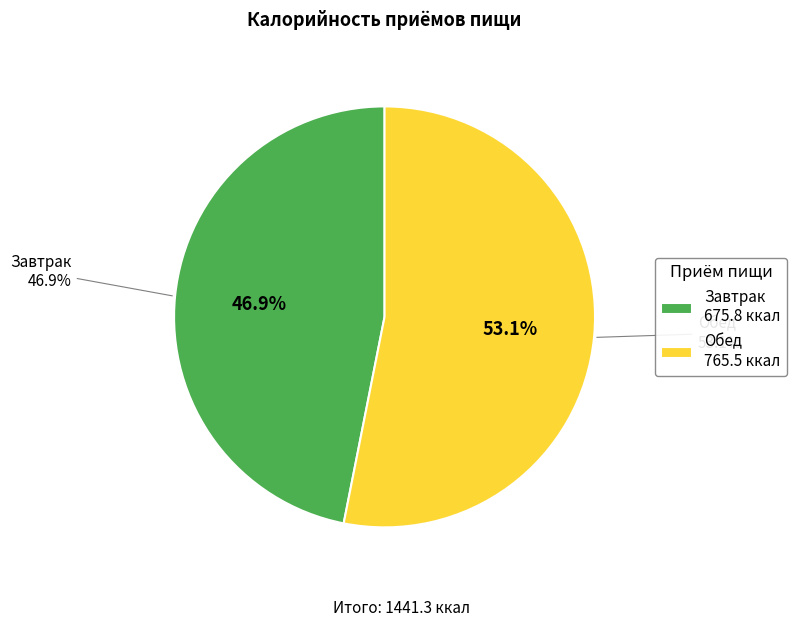

Which slice is the largest?

Обед